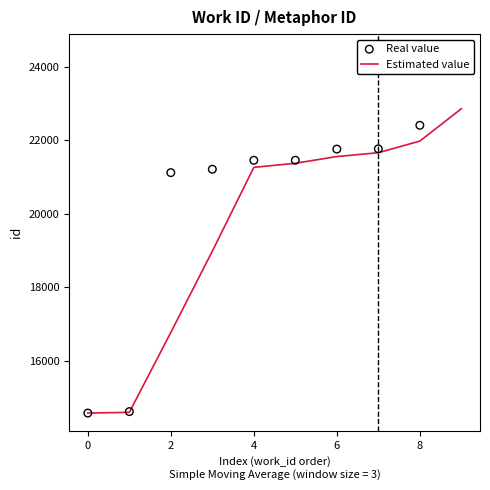

Which series reaches the minimum Y coordinate?

Estimated value